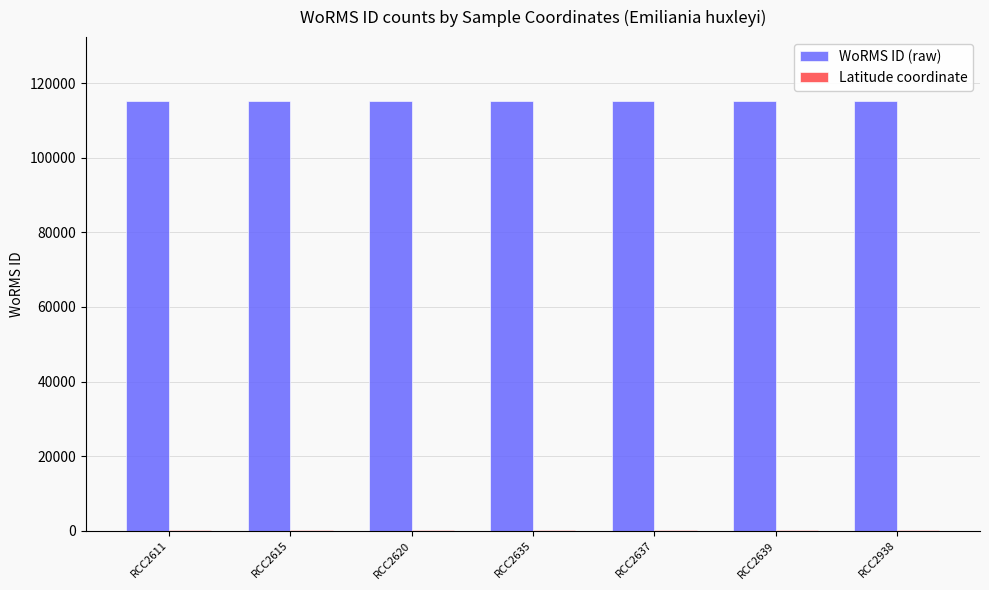

The value of WoRMS ID (raw) at RCC2639 is 175530.8. True or false?

False